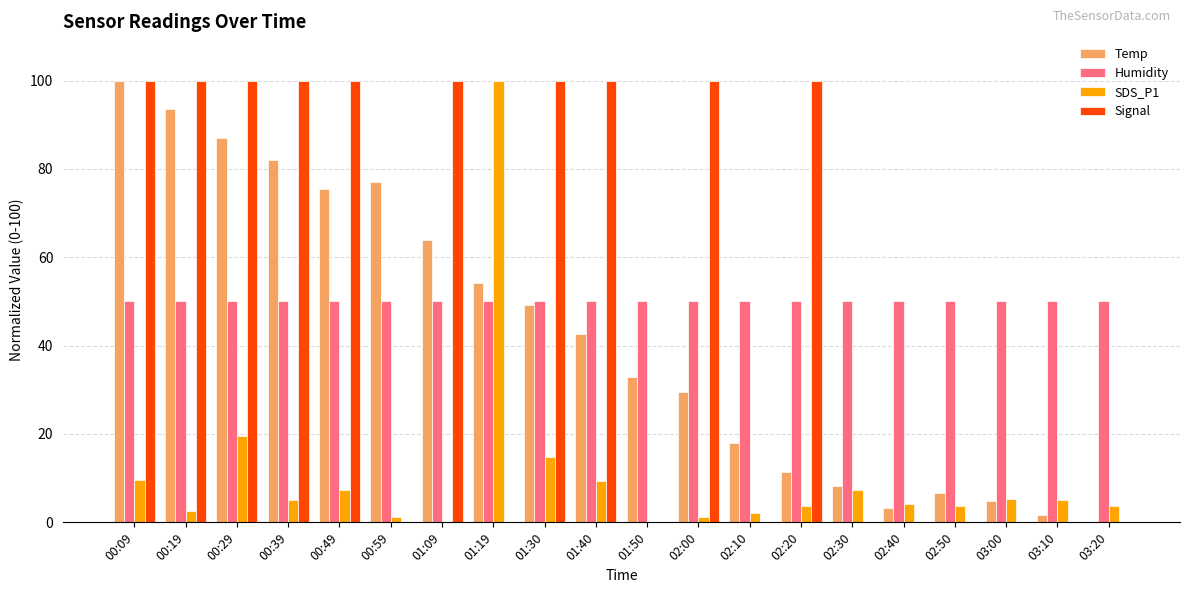

What is the sum of the SDS_P1 values at 01:50 and 00:49?

7.4